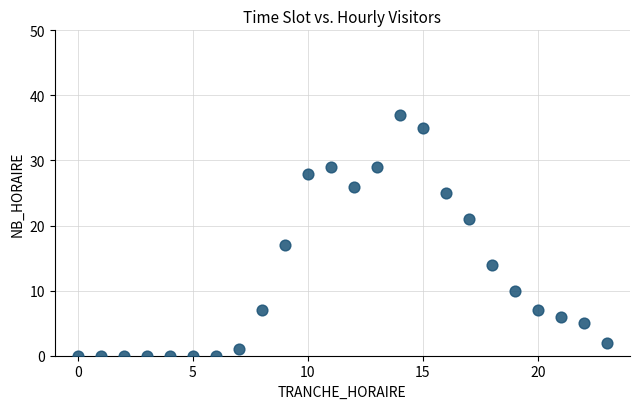

What Y value in the scatter plot is closest to 18?

17